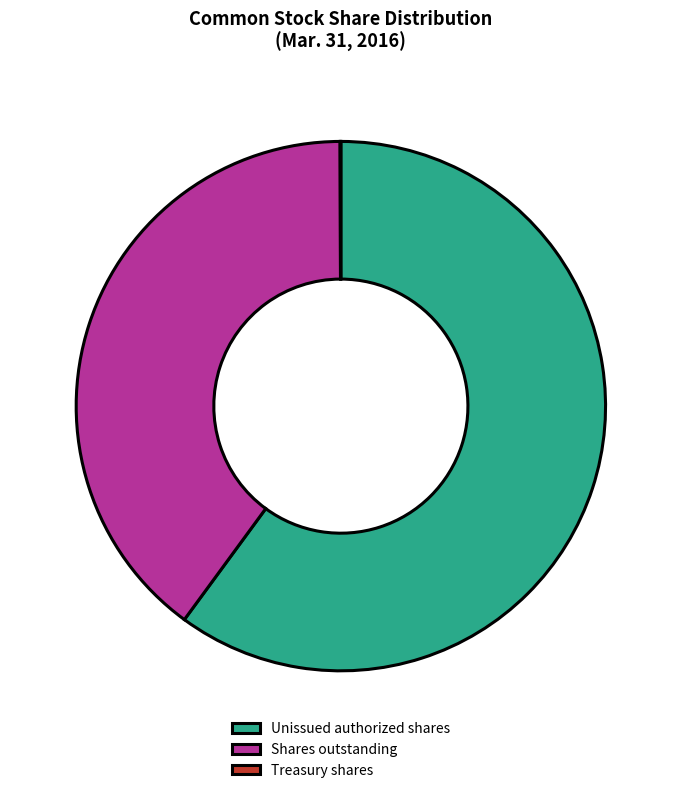

Does any single category account for the majority?

Yes